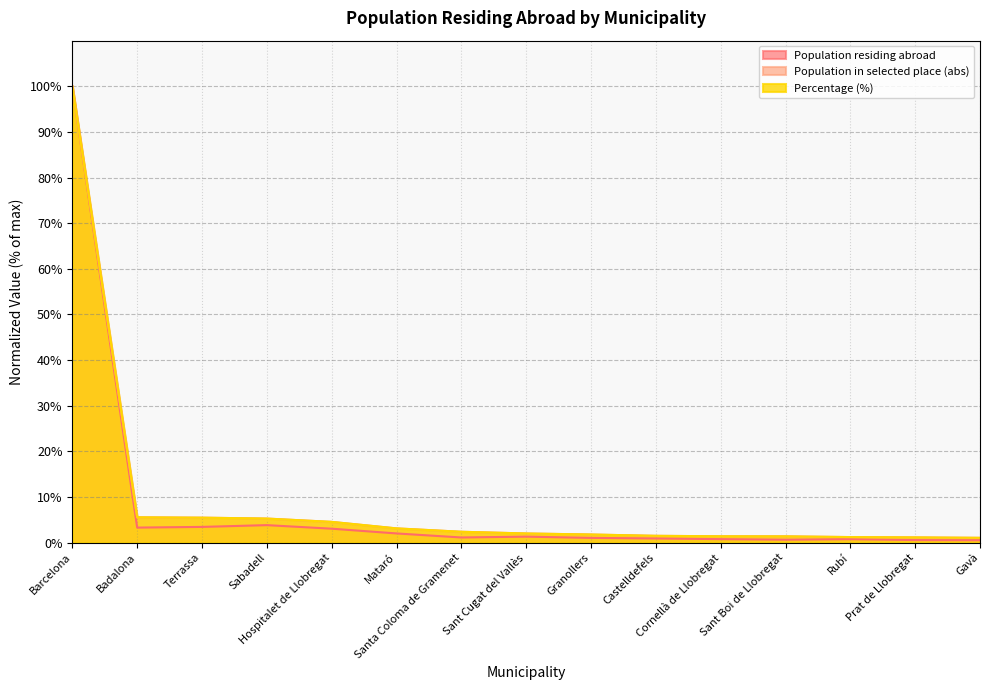

Which series has the largest total across all categories?

Percentage (%)